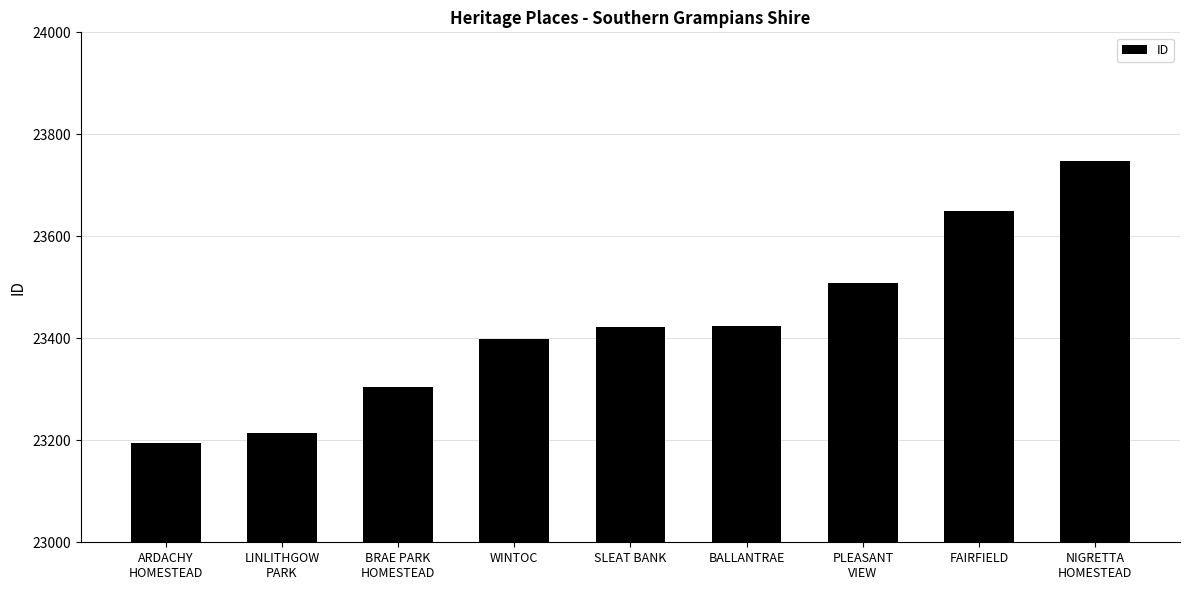

What is the average value?

23429